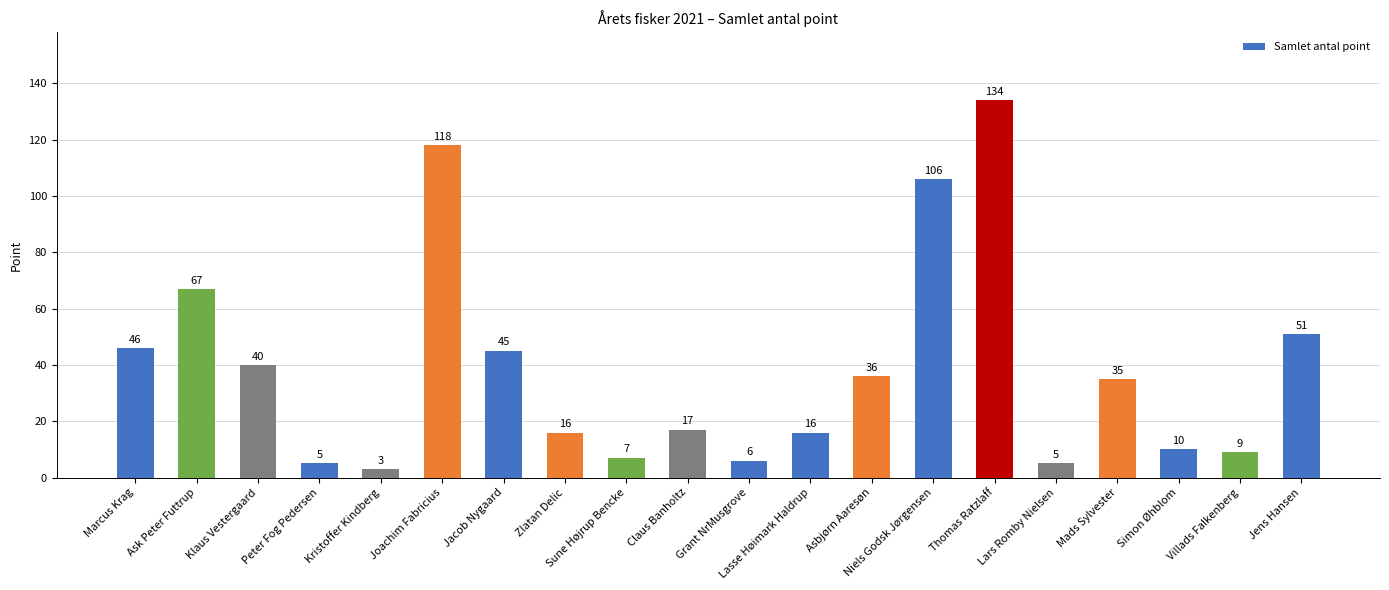

Which label corresponds to the largest value in the chart?

Thomas Ratzlaff